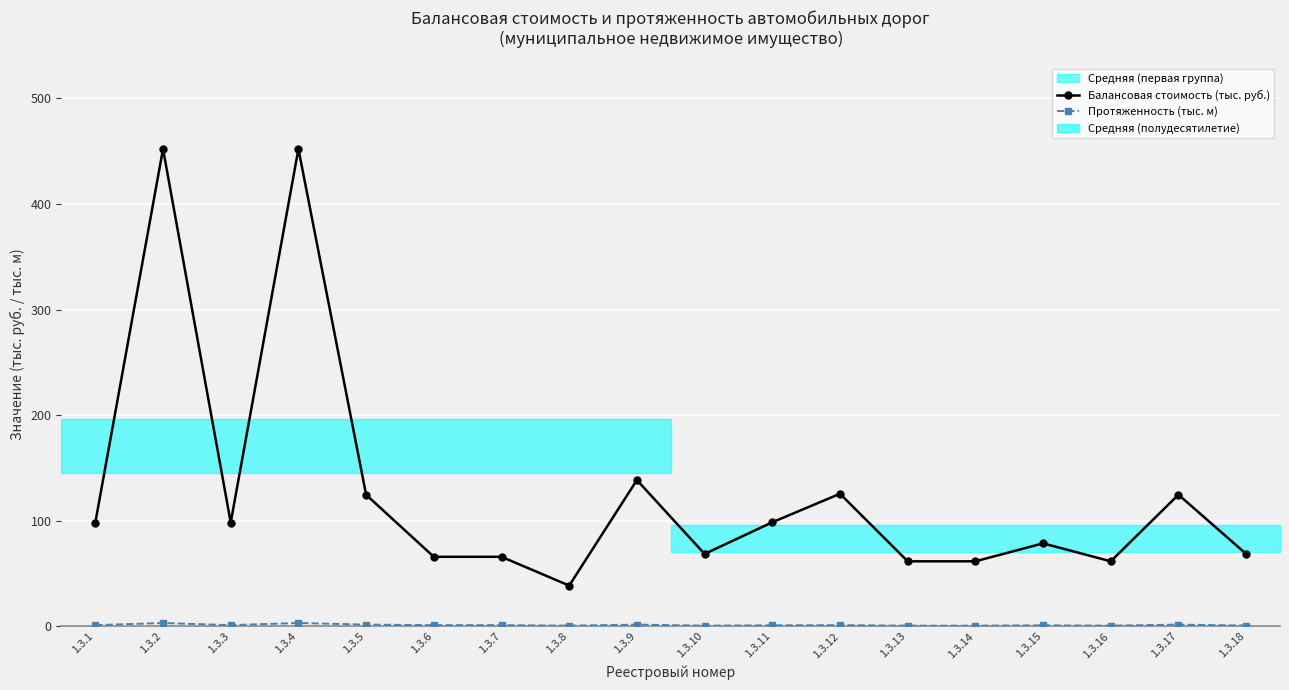

At how many categories does at least one series exceed 361?

2